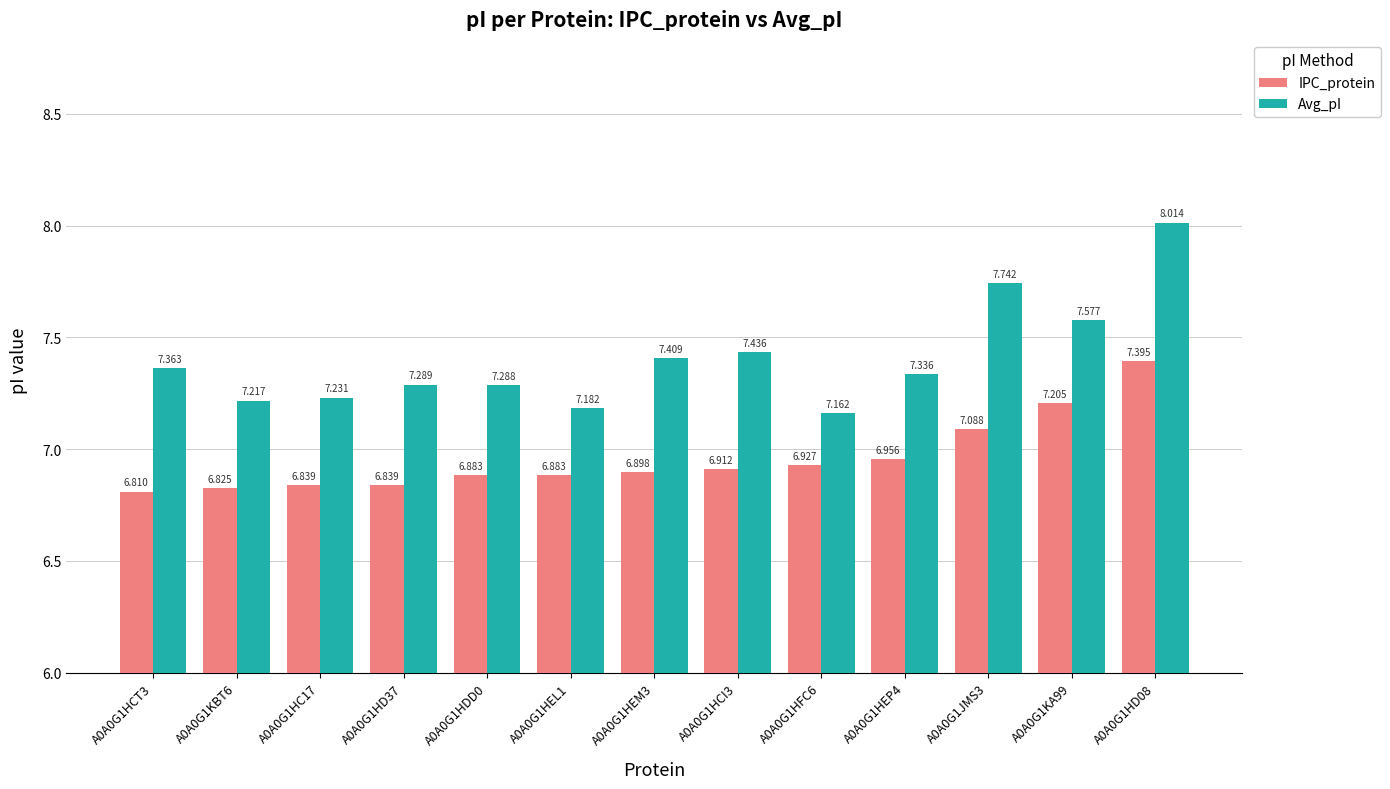

At how many categories does at least one series exceed 7?

13